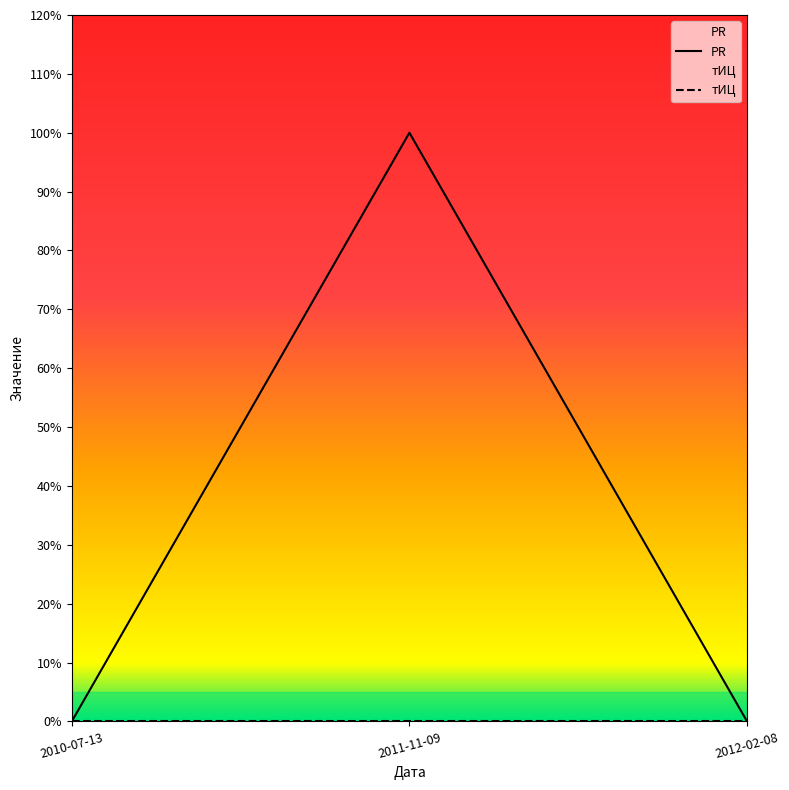

Is it true that the value at 2010-07-13 is 0?

True